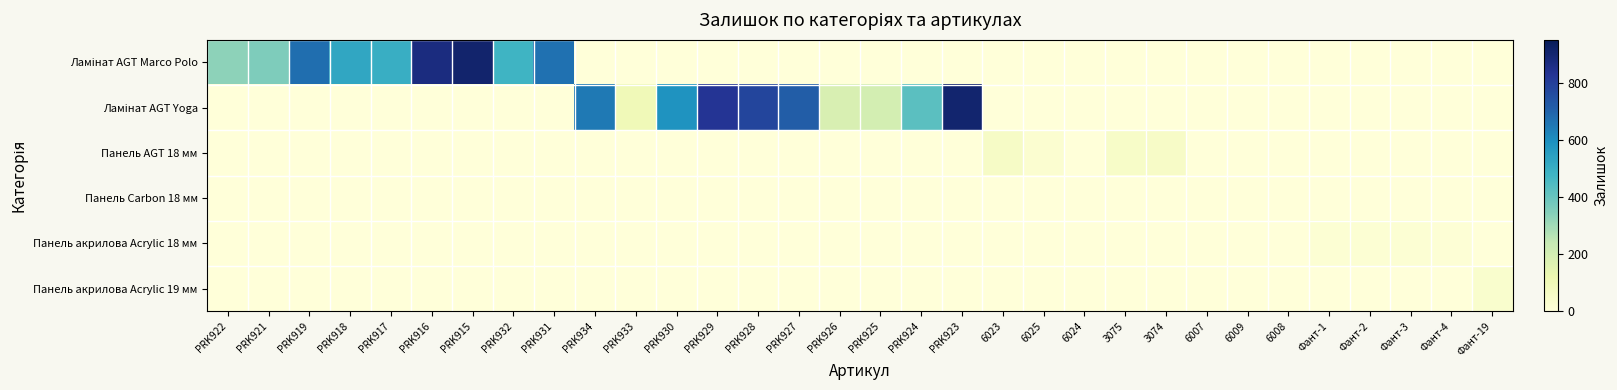

Between PRK917 and PRK925, which series saw the biggest shift?

Ламінат AGT Marco Polo